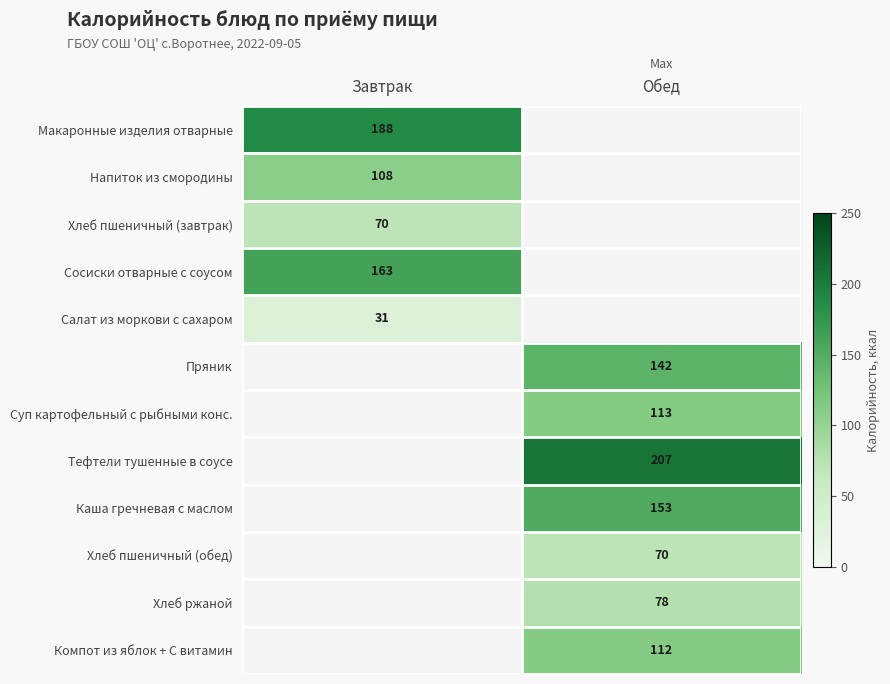

Is it true that Сосиски отварные с соусом equals 163 at Завтрак?

True